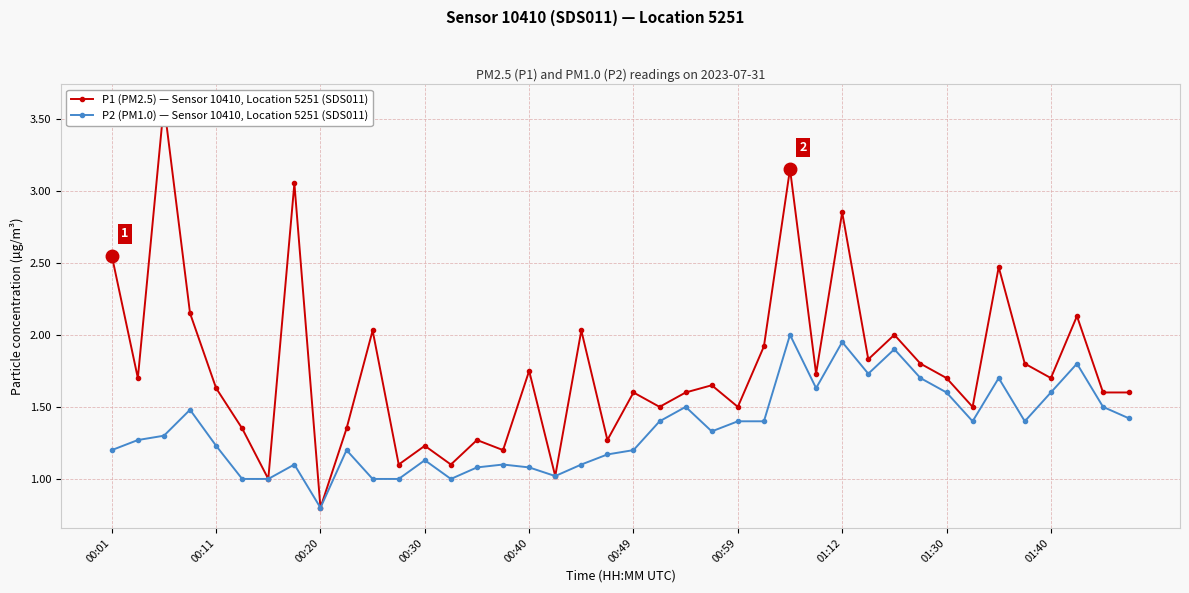

What is the maximum value for P2 (PM1.0) — Sensor 10410, Location 5251 (SDS011)?

2.0